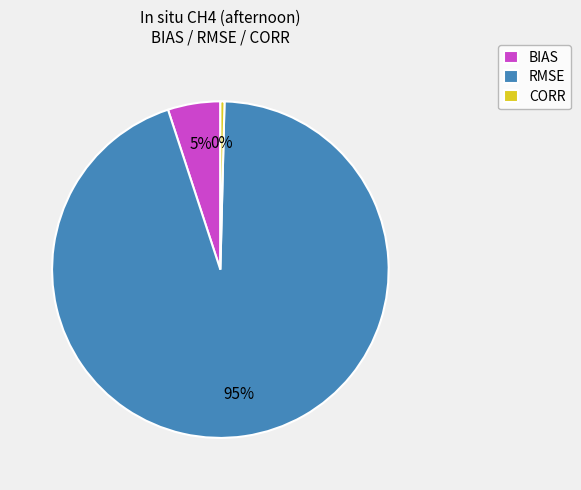

Which has a higher value, RMSE or BIAS?

RMSE